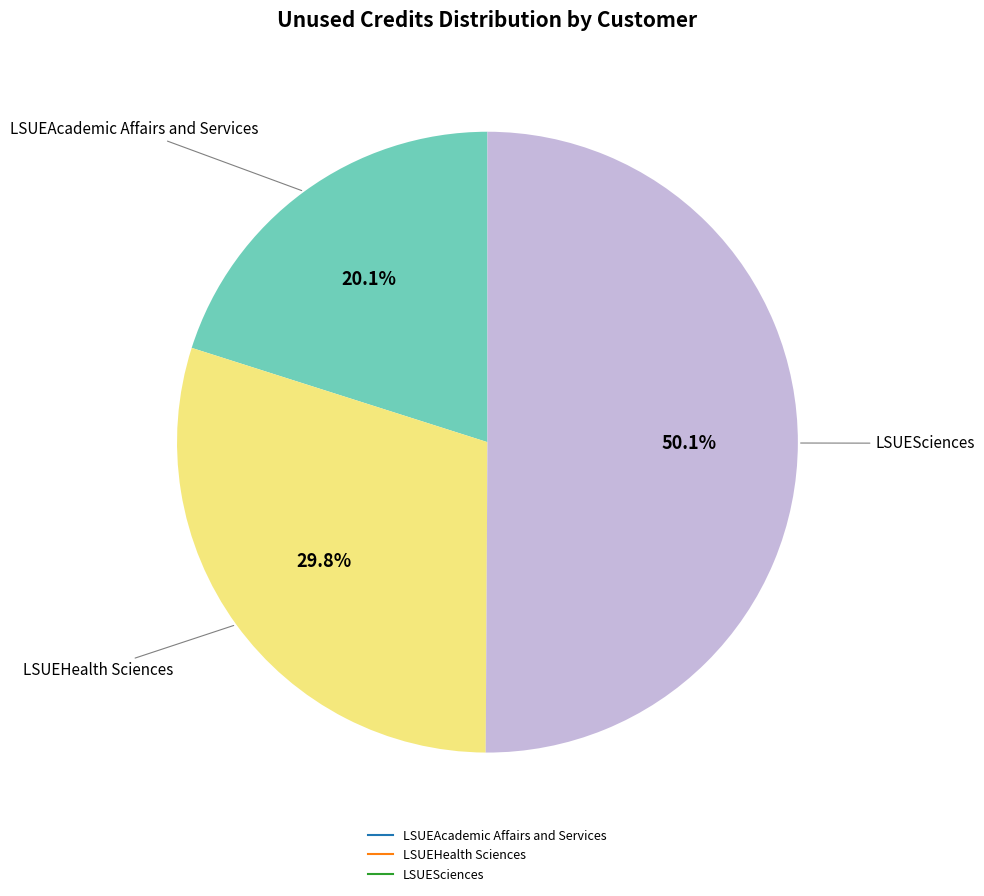

What is the majority slice?

LSUESciences